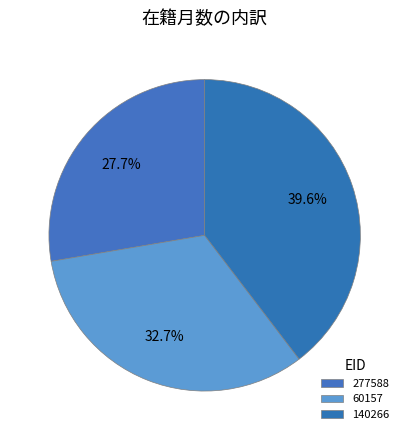

To the nearest percent, what is the difference between the largest and smallest slice percentages?

12%